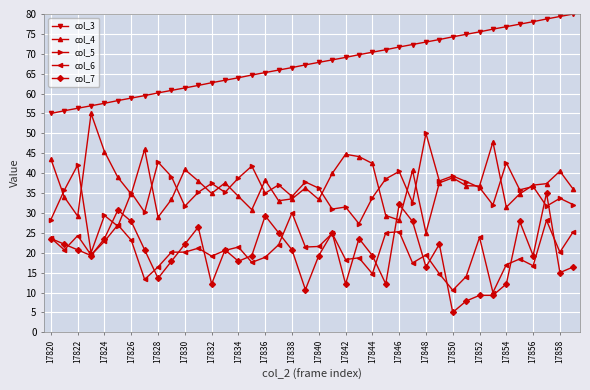

Which series has the largest total across all categories?

col_3